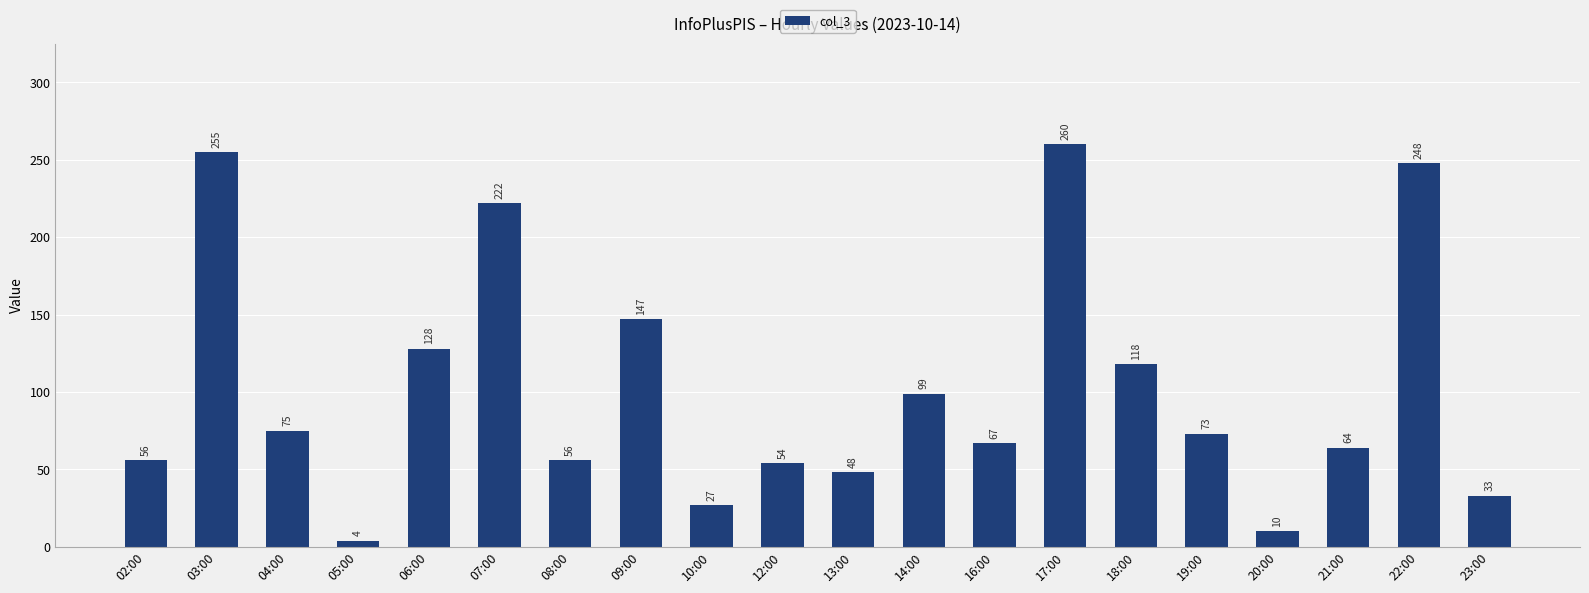

Reading left to right, extract all data points from this chart.

56	255	75	4	128	222	56	147	27	54	48	99	67	260	118	73	10	64	248	33